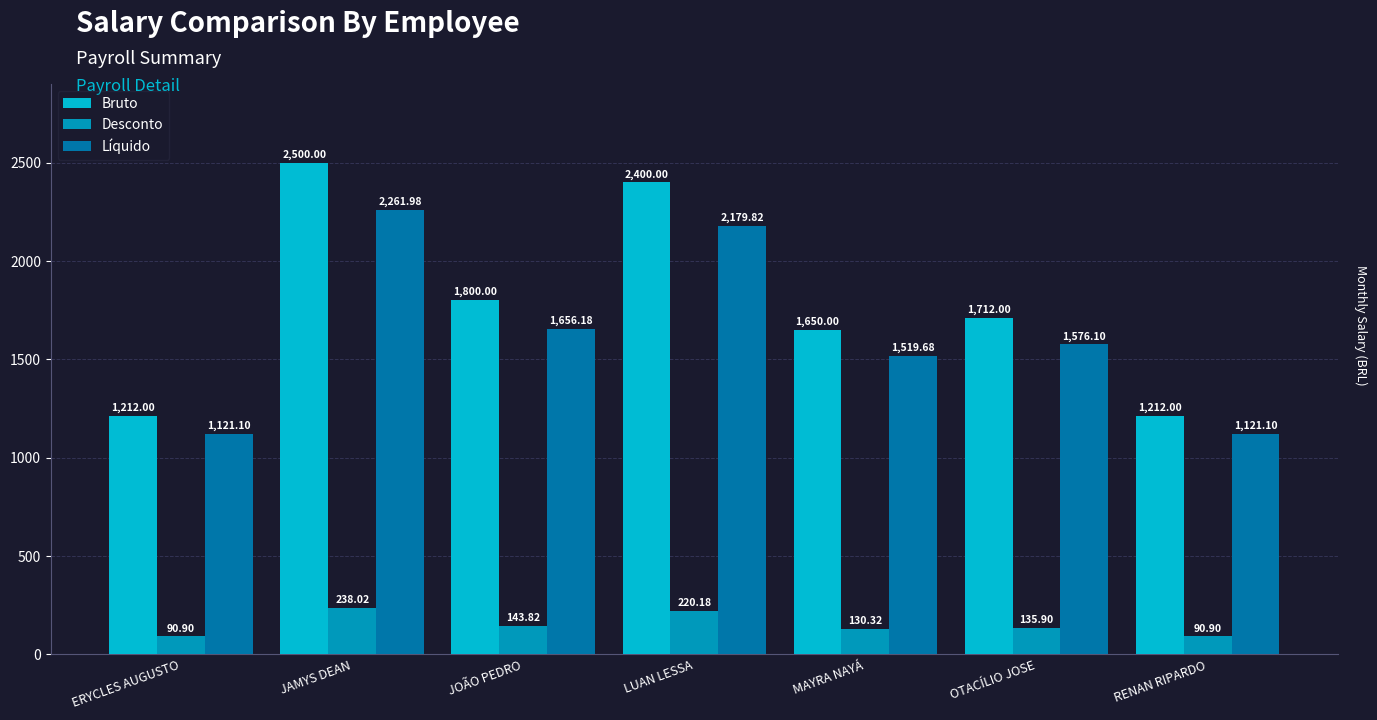

What is the difference between the highest and lowest values at LUAN LESSA?

2179.8